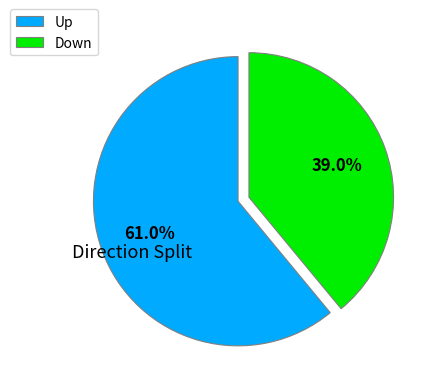

How many slices are in this pie chart?

2